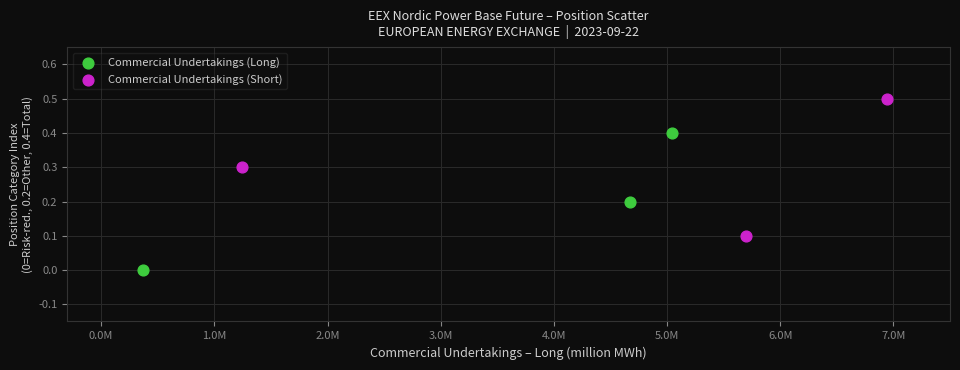

Which series contains the lowest Y value?

Commercial Undertakings (Long)